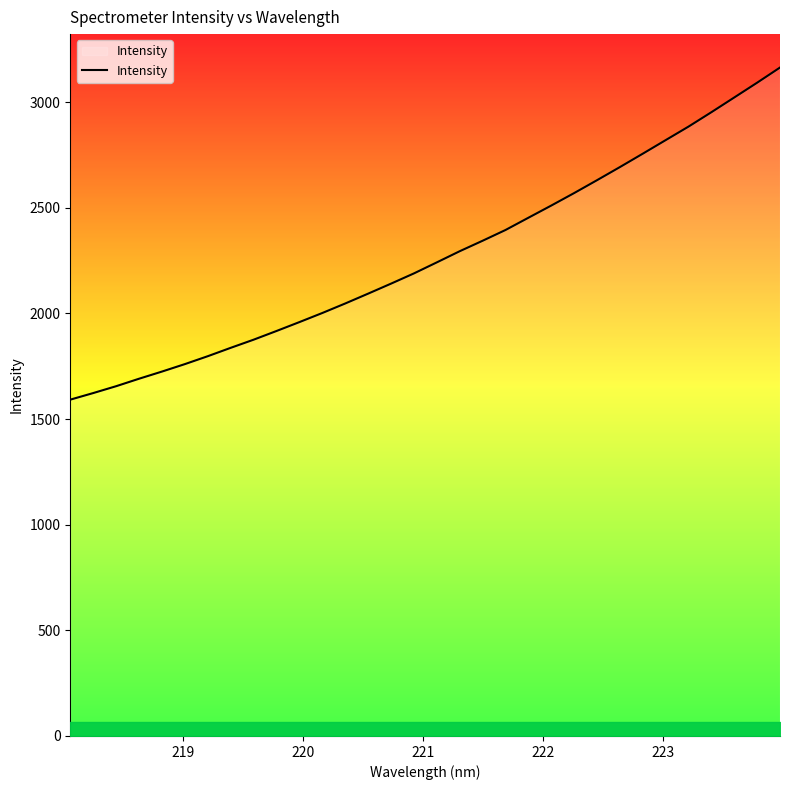

What is the difference between the maximum and second lowest values?

1541.1